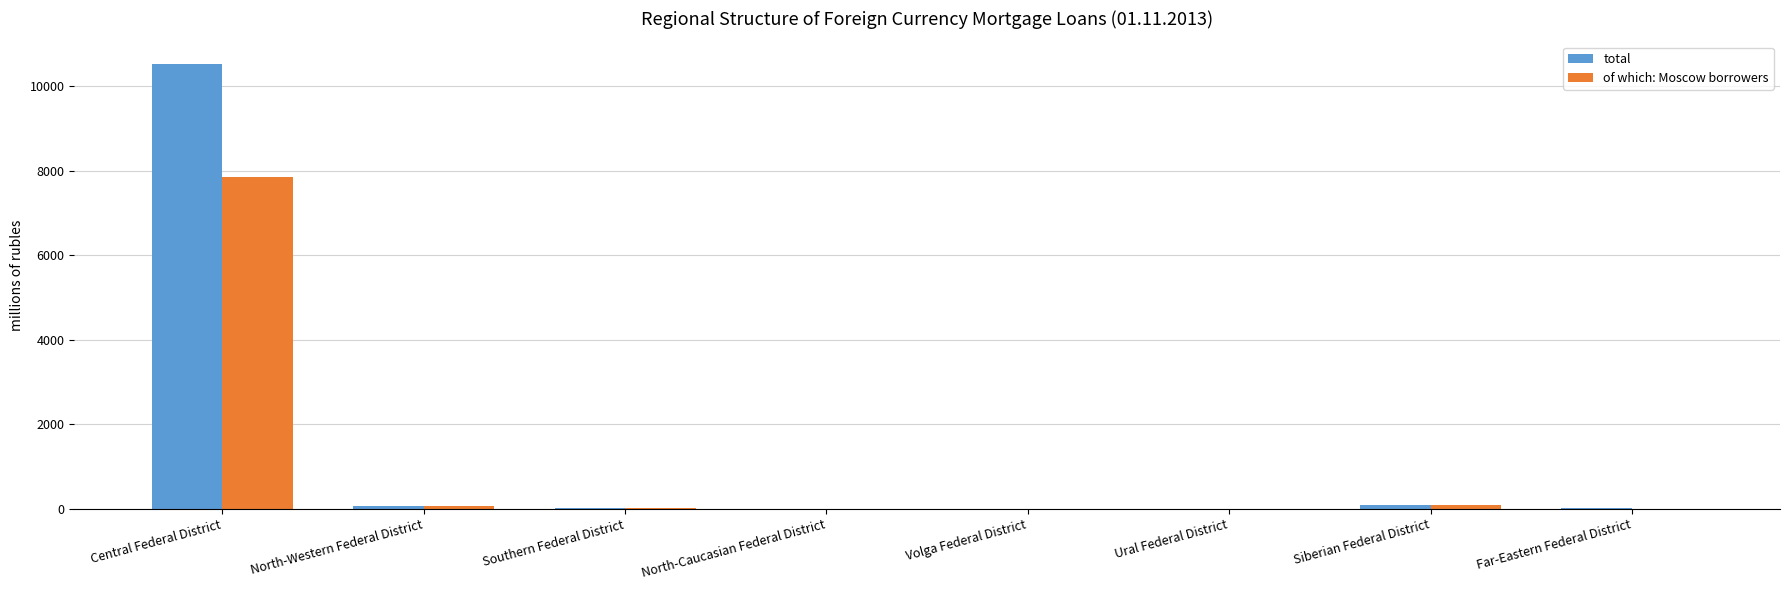

What is the sum of all total values?

10731